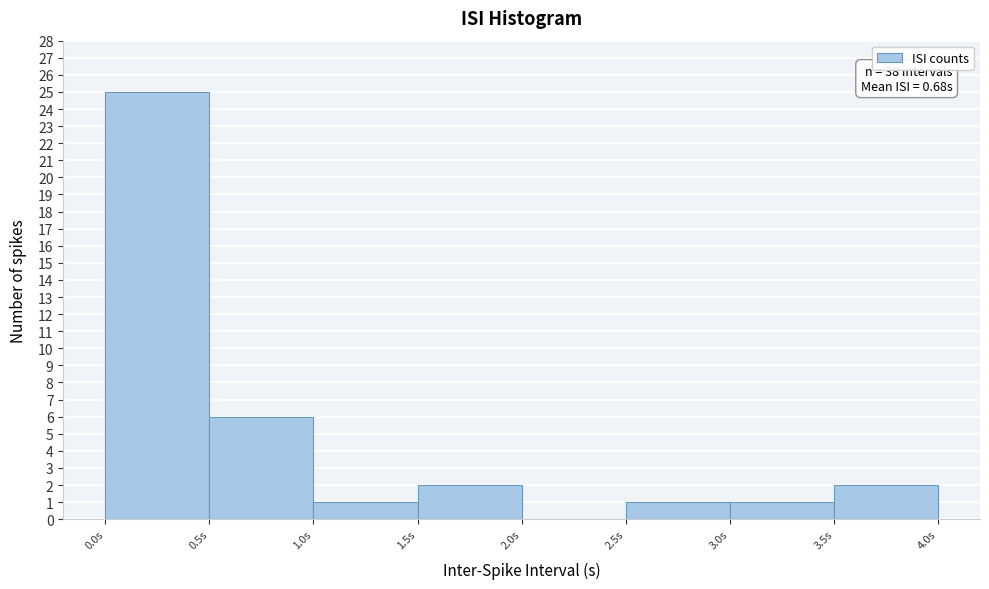

Over which range of the x-axis is the bar tallest?

0.0 to 0.5